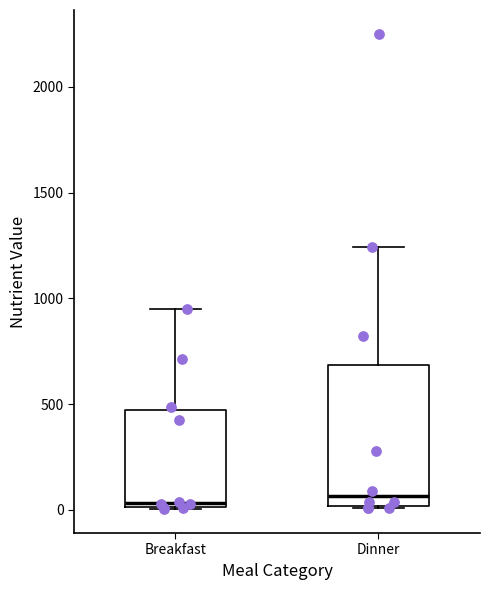

Reading left to right, read every box against the y-axis: the position of its median line, the range the box covers, and the ends of its whiskers. The values are not printed on the chart, so give them approximately, as read against the axis.

Breakfast: median 50, box 0 to 450, whiskers 0 to 950
Dinner: median 50, box 0 to 700, whiskers 0 to 1250